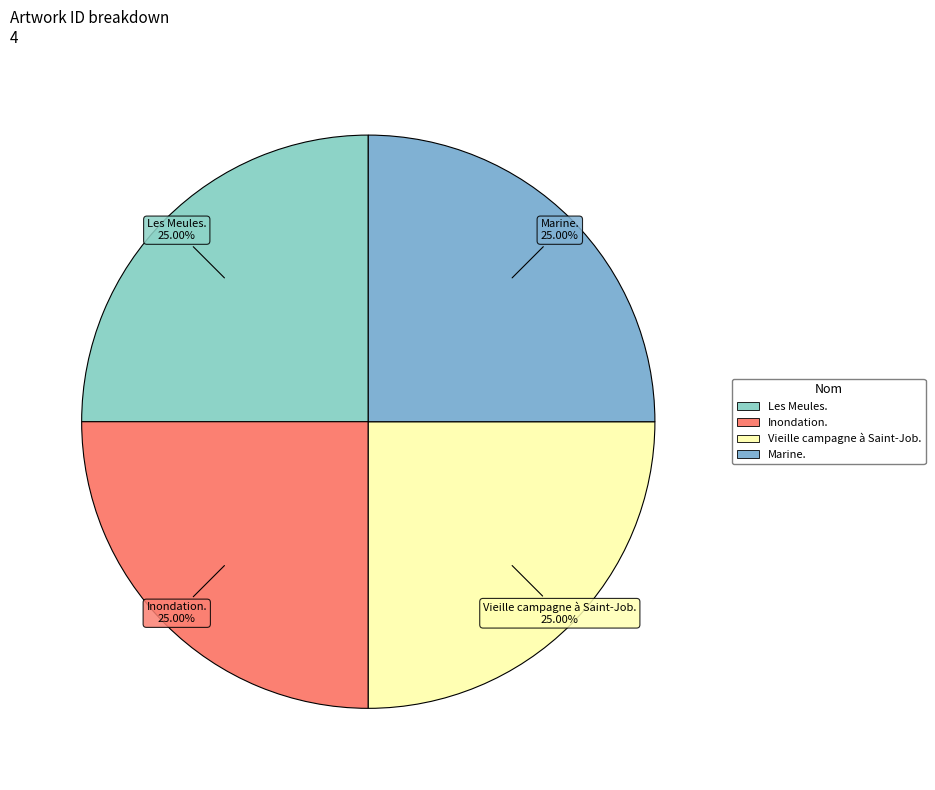

To the nearest percent, what is the average slice percentage?

25%